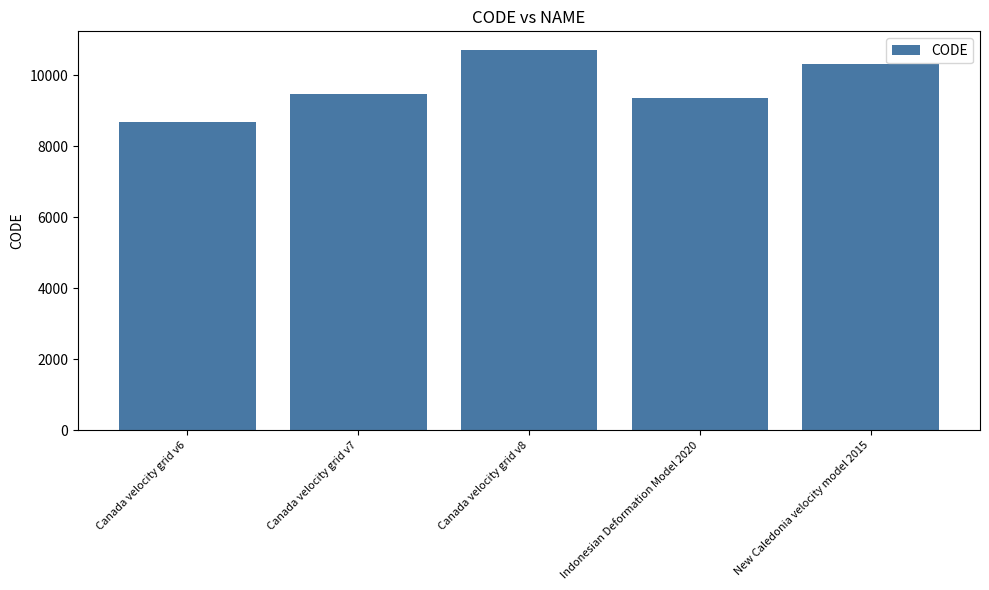

The chart shows a value of 9375 at Indonesian Deformation Model 2020. True or false?

True